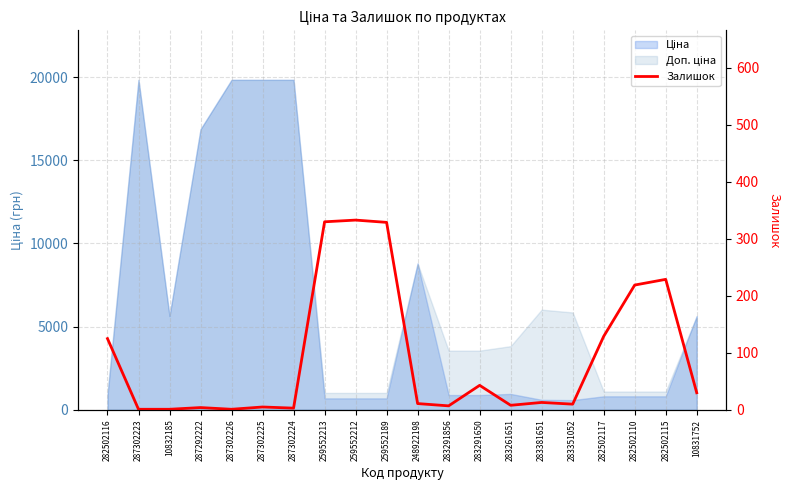

The value at 282502116 is 125. True or false?

True